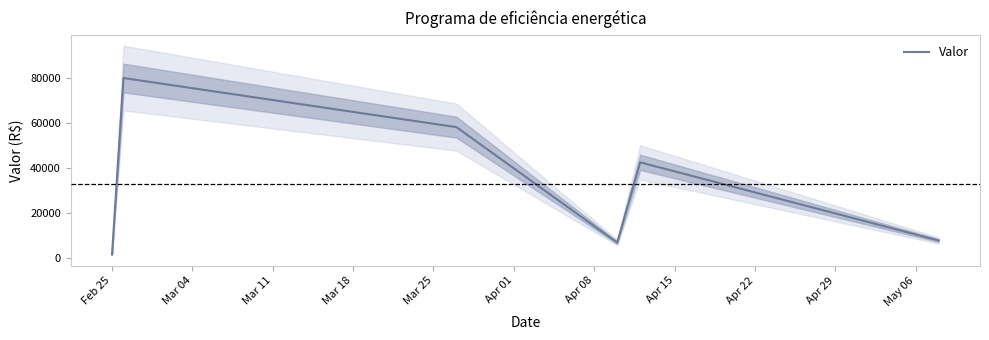

How many data points are less than 42482?

3